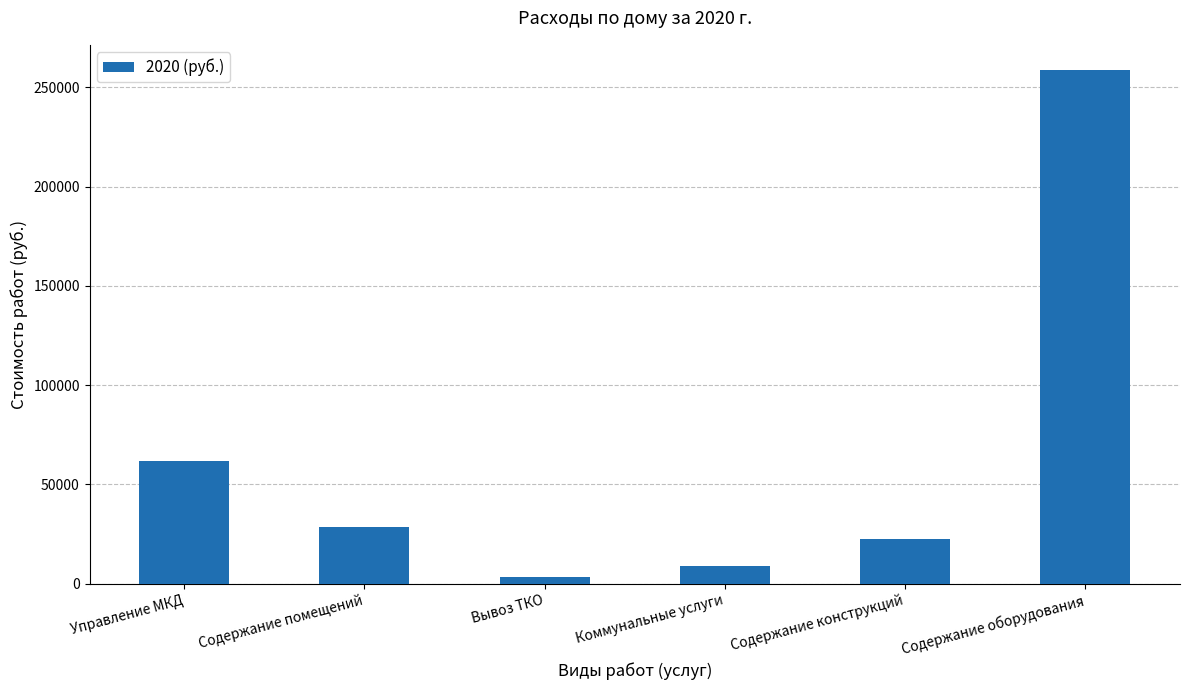

What is the label of the 2nd bar from the left?

Содержание помещений